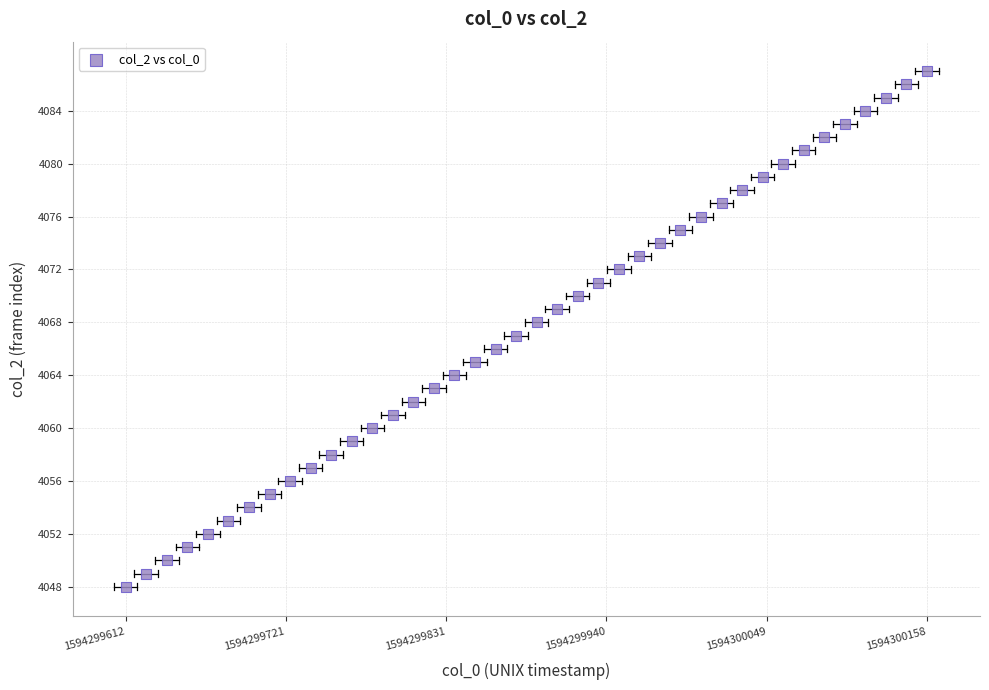

What is the range of Y values (max minus min)?

39